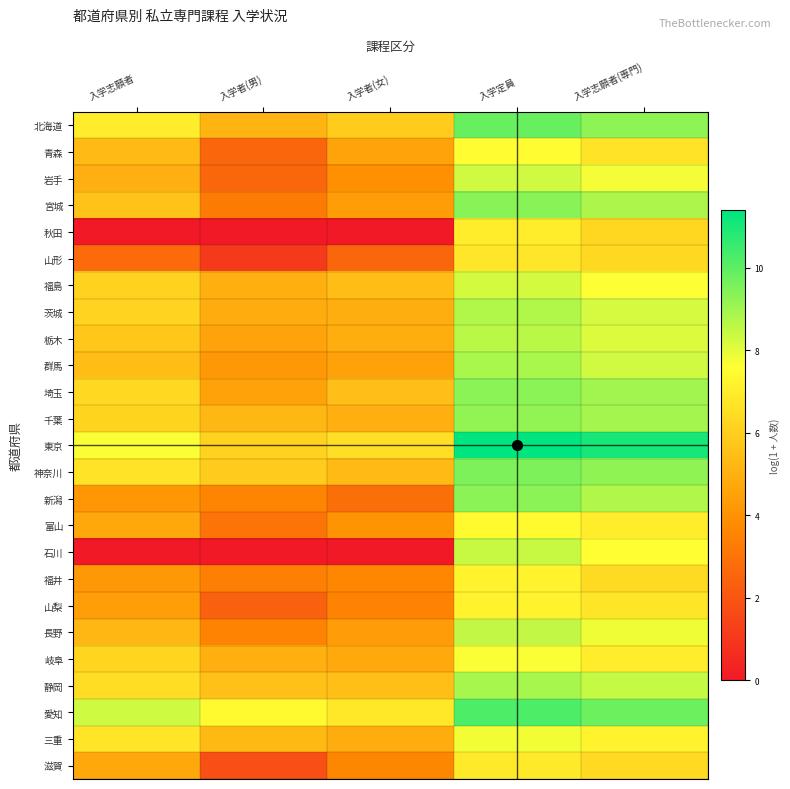

Which category has the lowest value across all series?

入学志願者